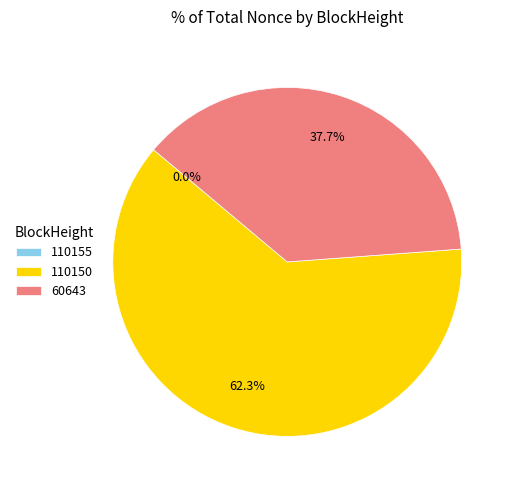

Do 60643 and 110150 together represent more than half of the pie?

Yes